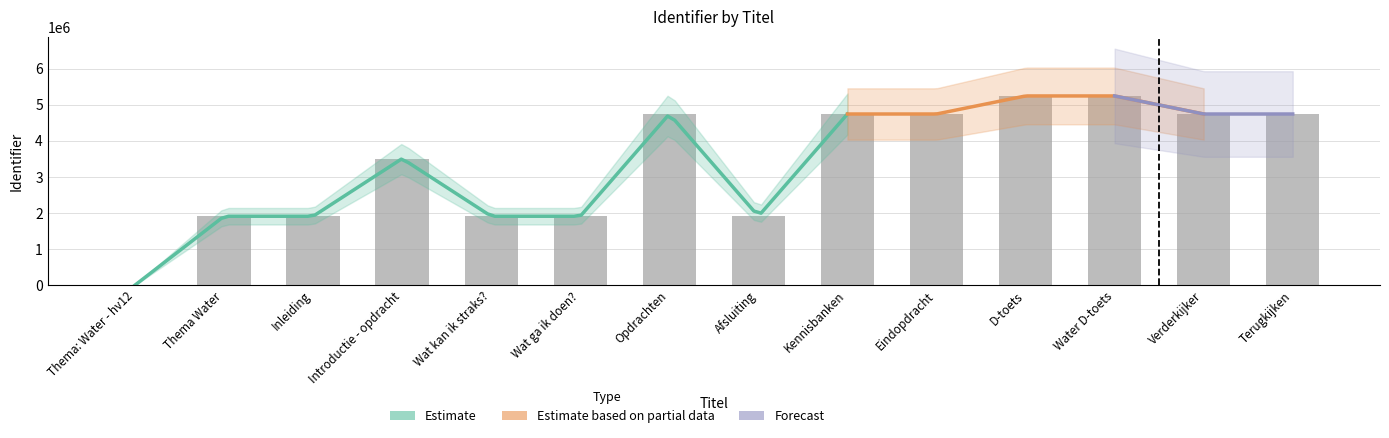

Reading right to left, list all the values displayed in this chart.

4747260	4747259	5247893	5247891	4747257	4747251	1911396	4747249	1911188	1911186	3510840	1911184	1911183	0